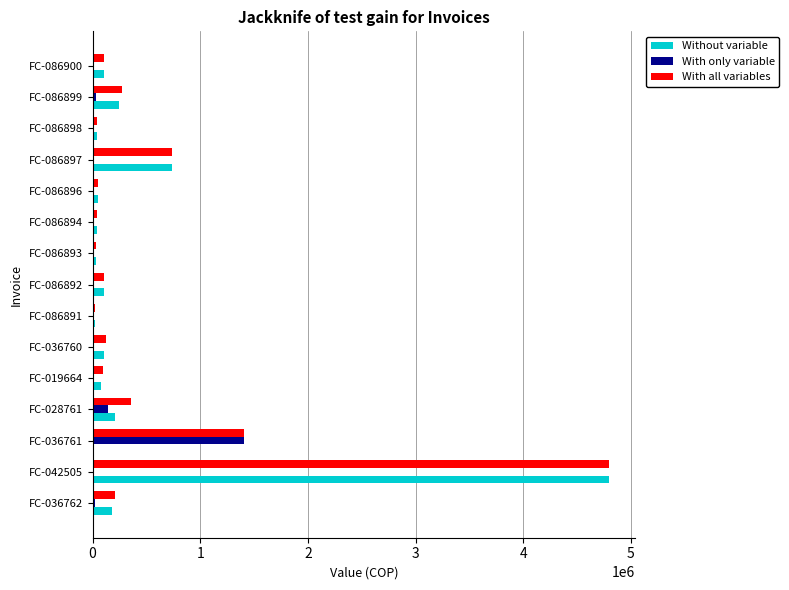

At which category is the sum across all series the highest?

FC-042505